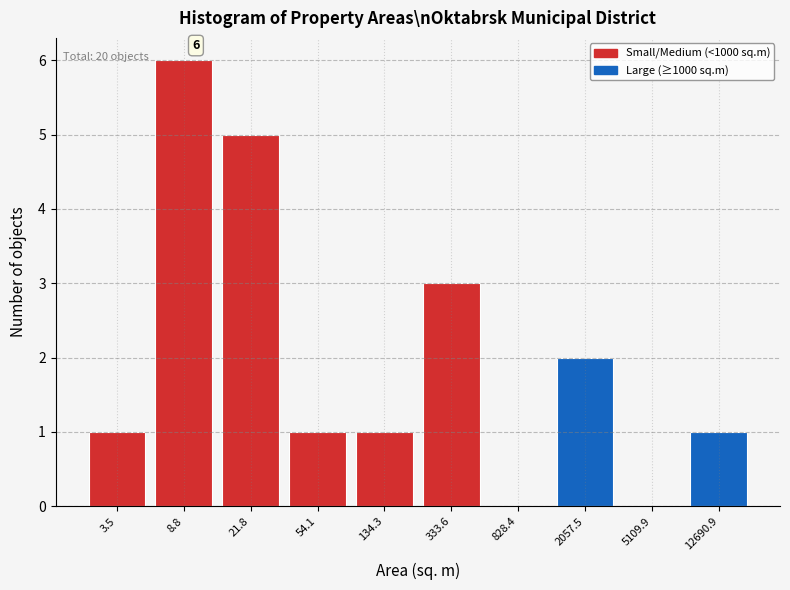

Reading right to left, extract all data points from this chart.

12690.9=1	5109.9=0	2057.5=2	828.4=0	333.6=3	134.3=1	54.1=1	21.8=5	8.8=6	3.5=1